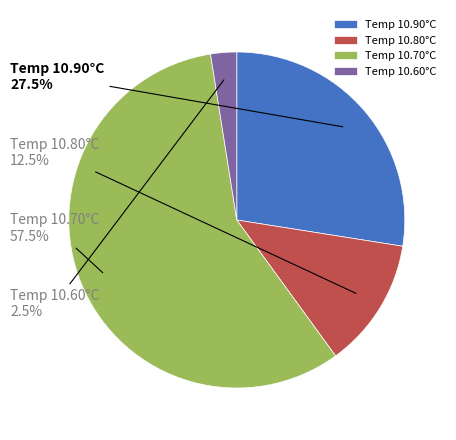

Rank the categories by value from highest to lowest.

Temp 10.70°C, Temp 10.90°C, Temp 10.80°C, Temp 10.60°C